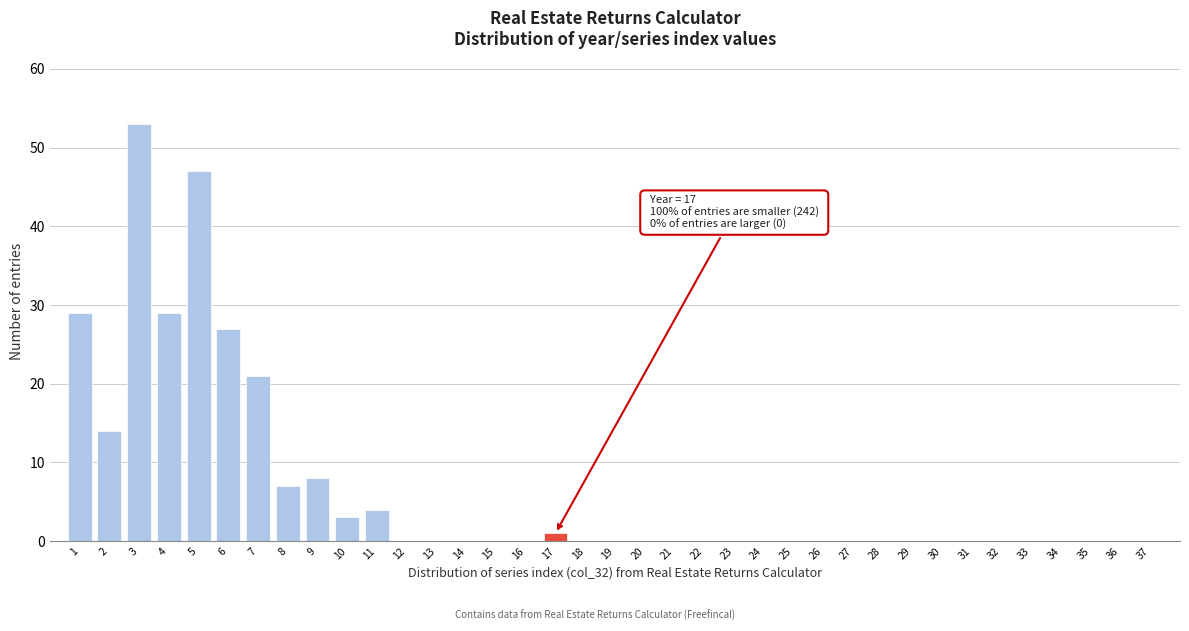

Between 33 and 9, which is larger?

9